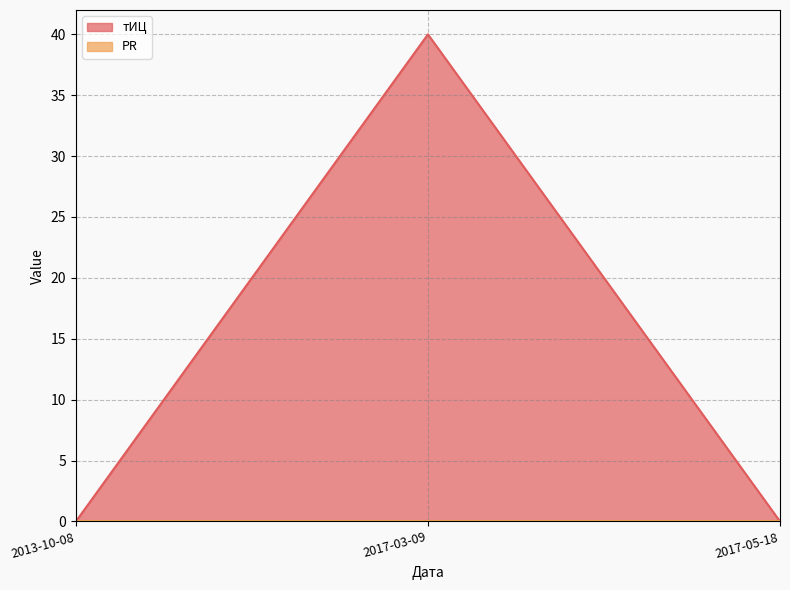

What is the difference between the maximum and minimum values?

40